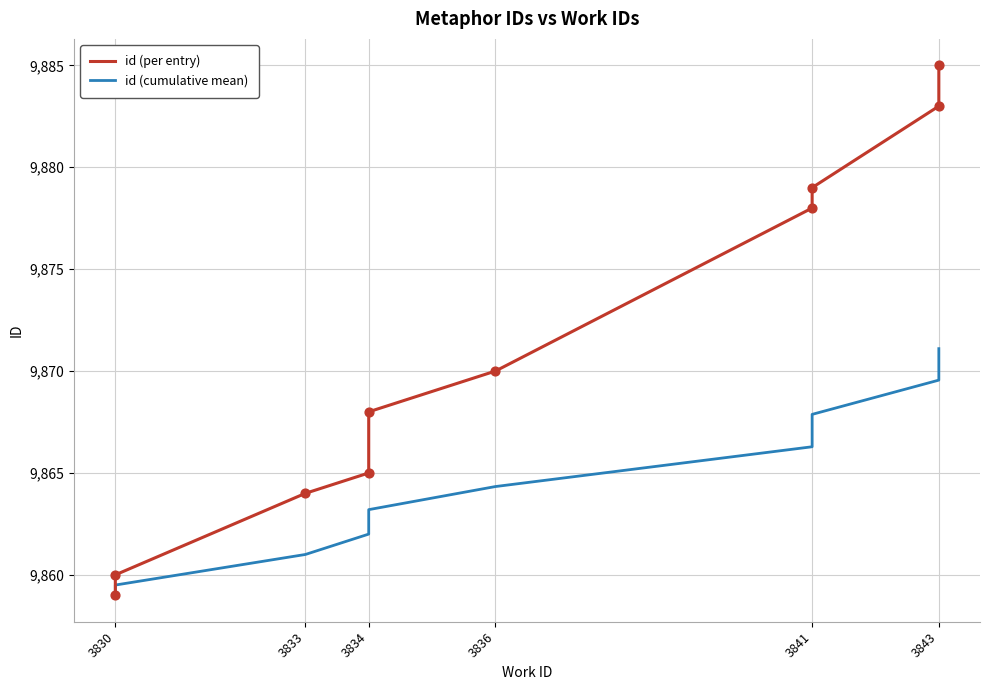

What are all the series names shown in the legend?

id (per entry), id (cumulative mean)